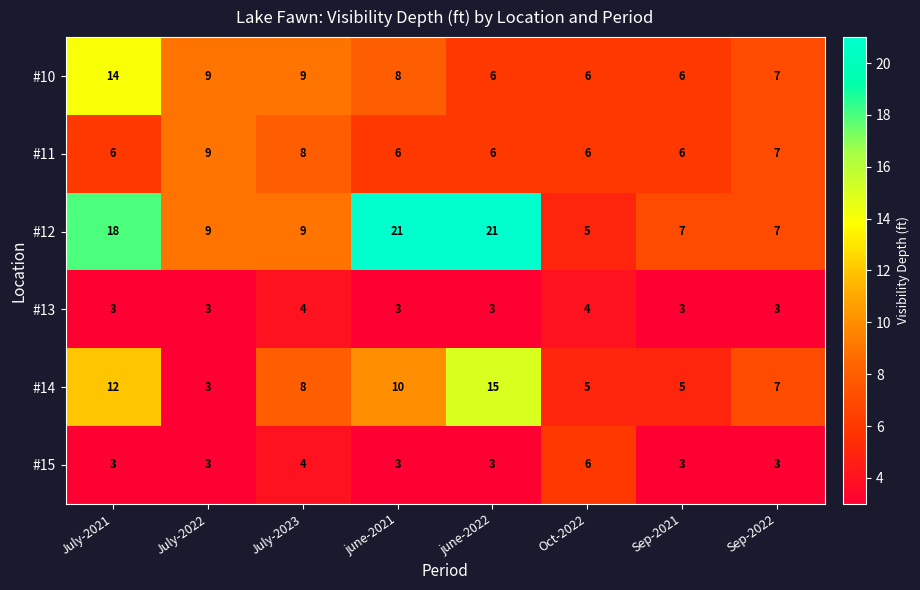

What is the average value of the #10 series?

8